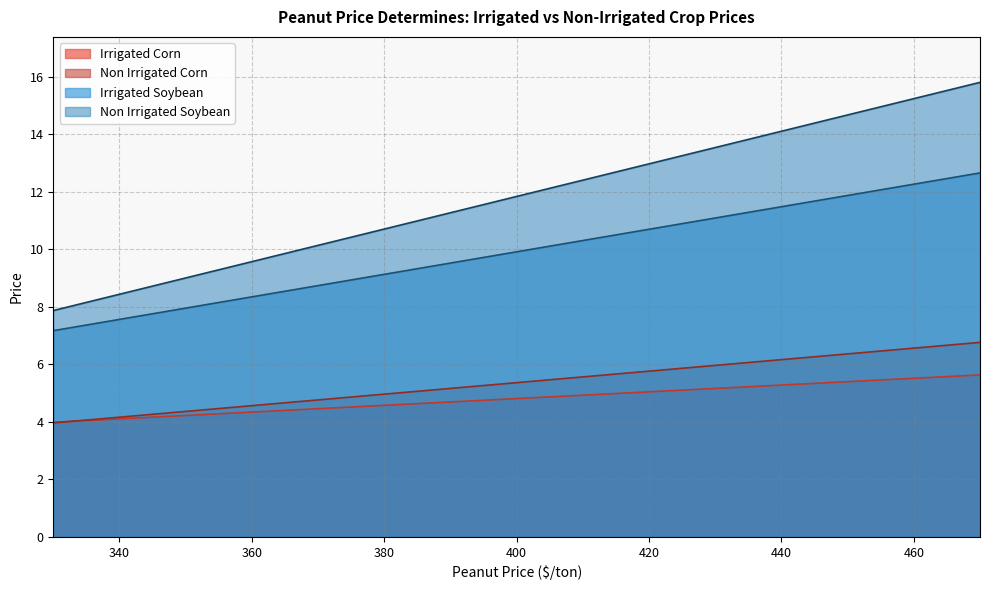

Which label corresponds to the smallest value in the chart?

330